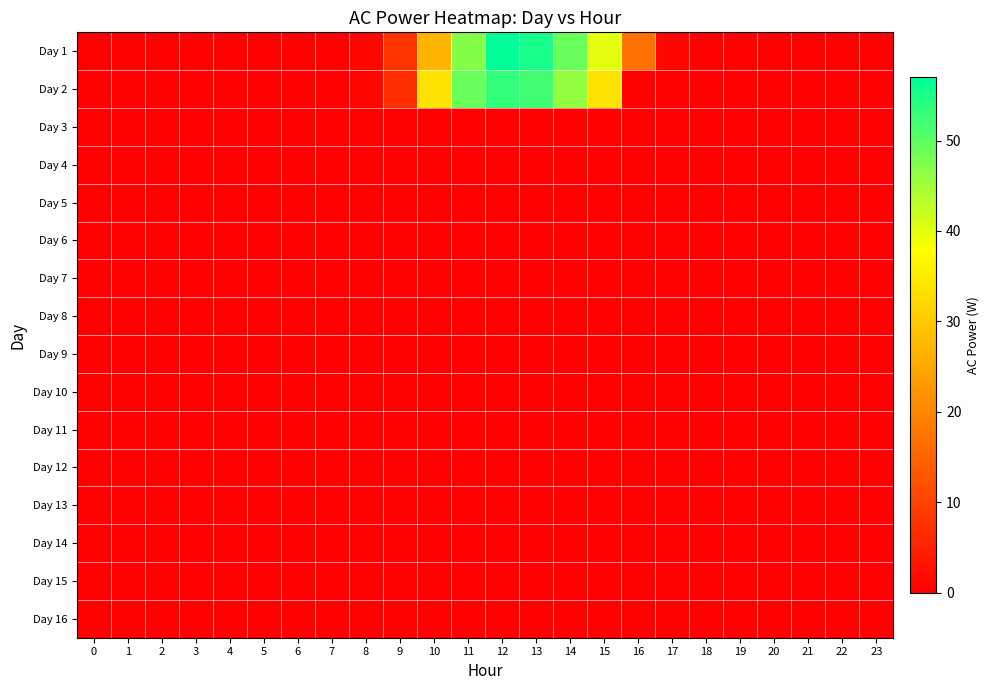

Which series has the largest range (max minus min)?

Day 1